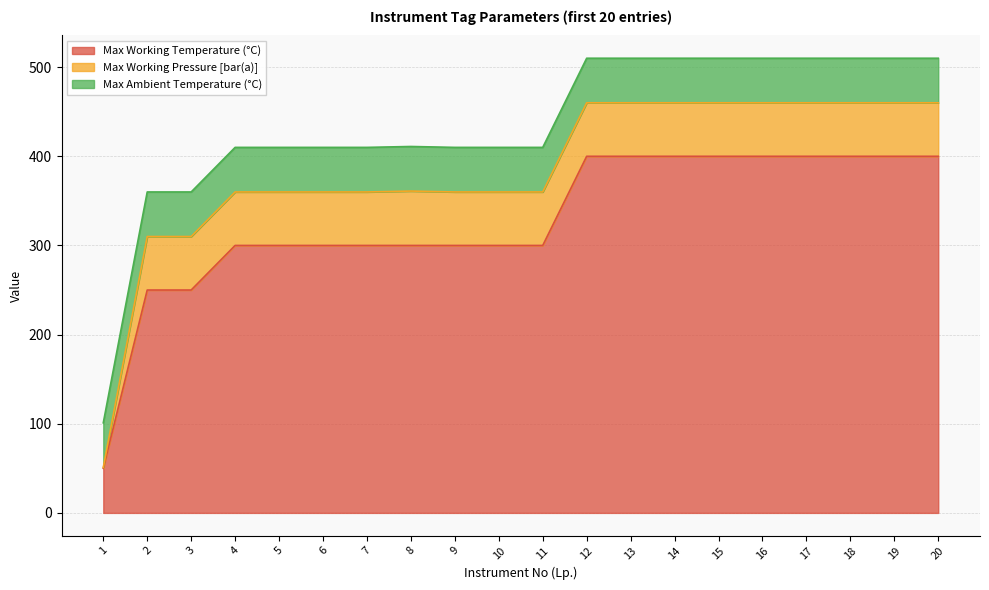

At which category does the chart reach its minimum across all series?

1